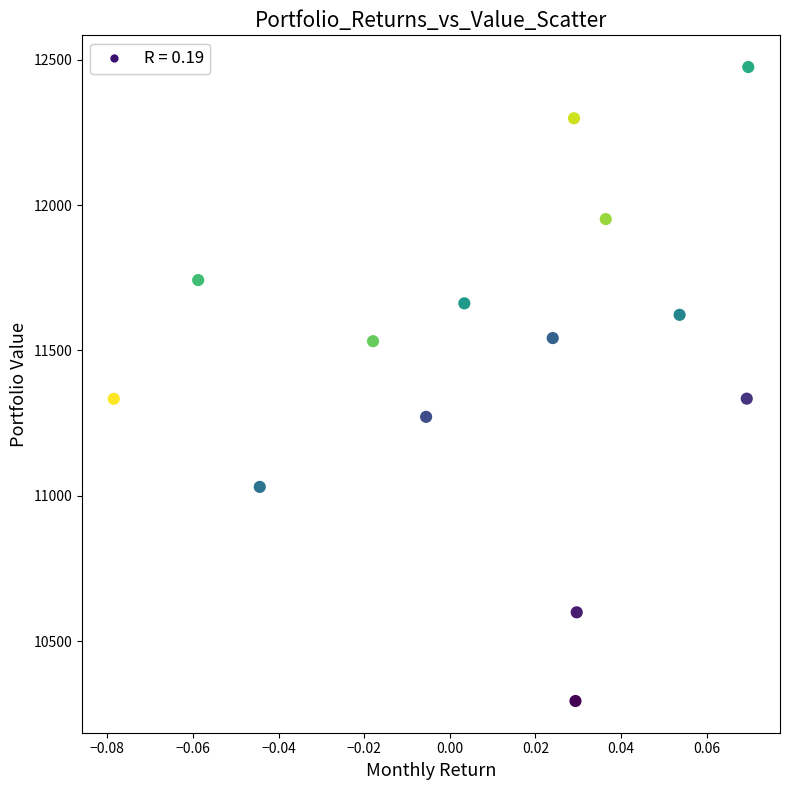

What is the range of Y values (max minus min)?

2181.8